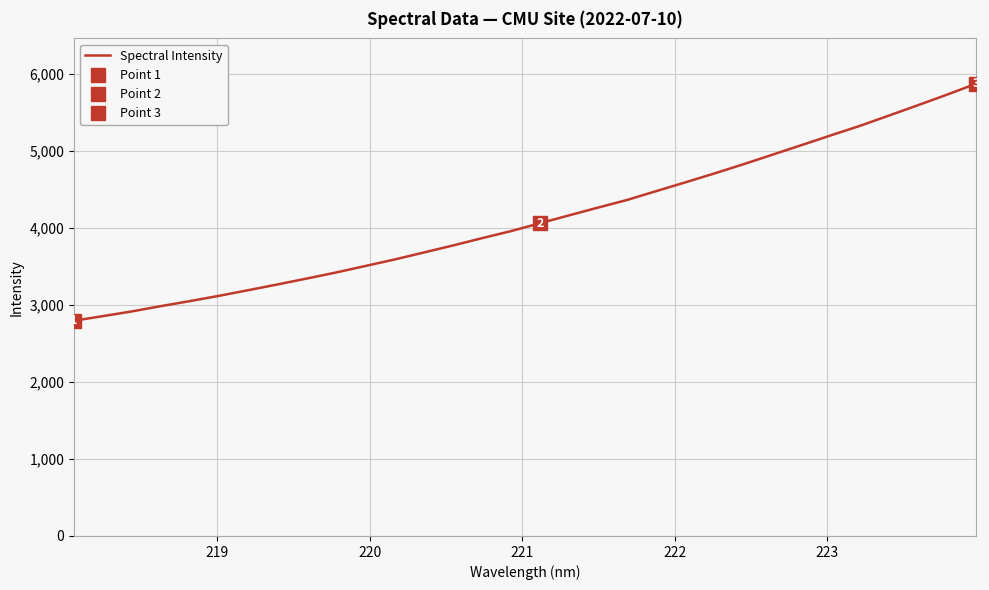

What is the minimum value for Spectral Intensity?

2797.3